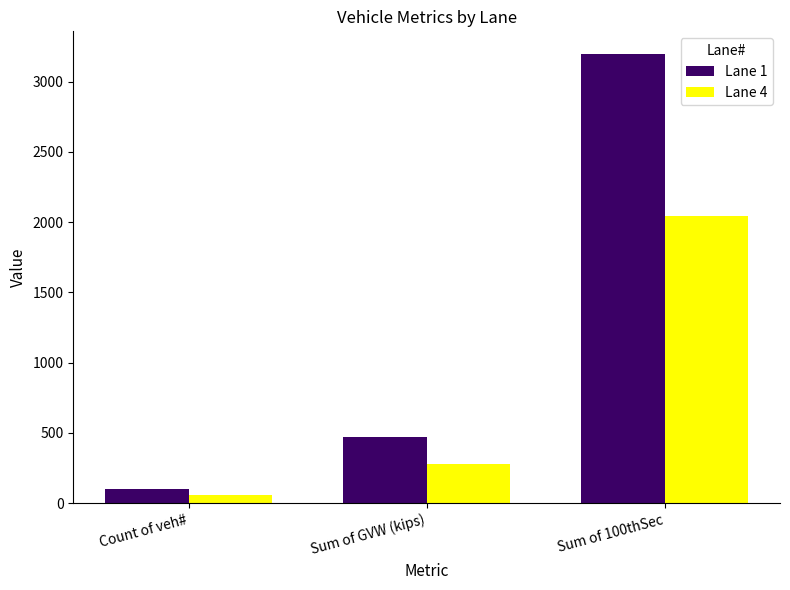

What is the value of the Lane 4 bar at the 2nd from the left?

280.9